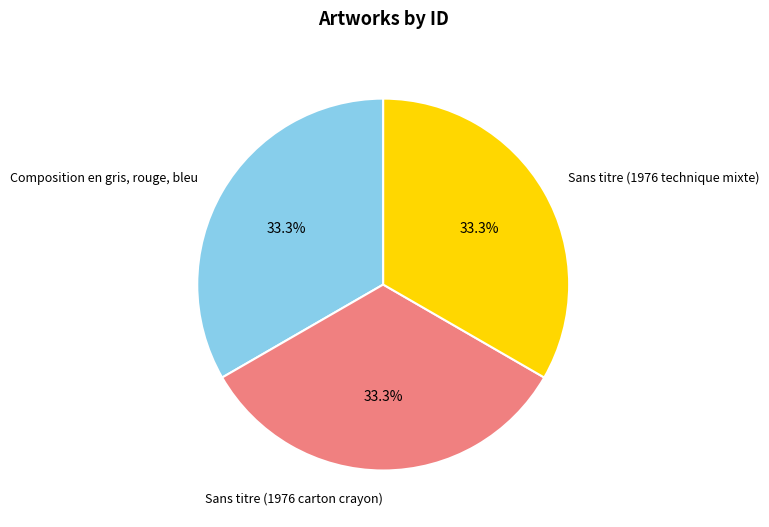

Do Composition en gris, rouge, bleu and Sans titre (1976 technique mixte) together represent more than half of the pie?

Yes